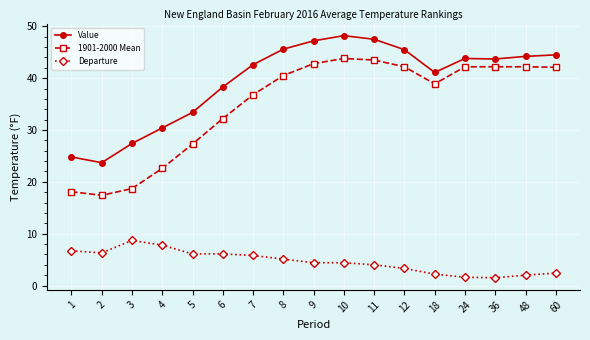

What is the sum of all Value values?

671.9